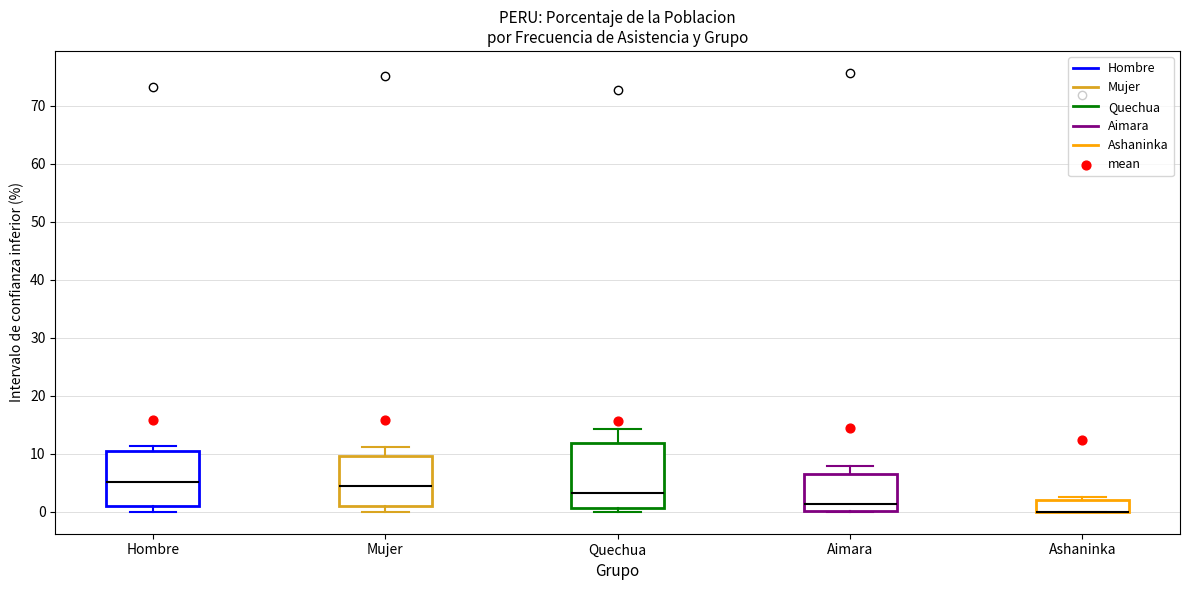

Comparing the boxes themselves (not the whiskers), which one is the tallest?

Quechua